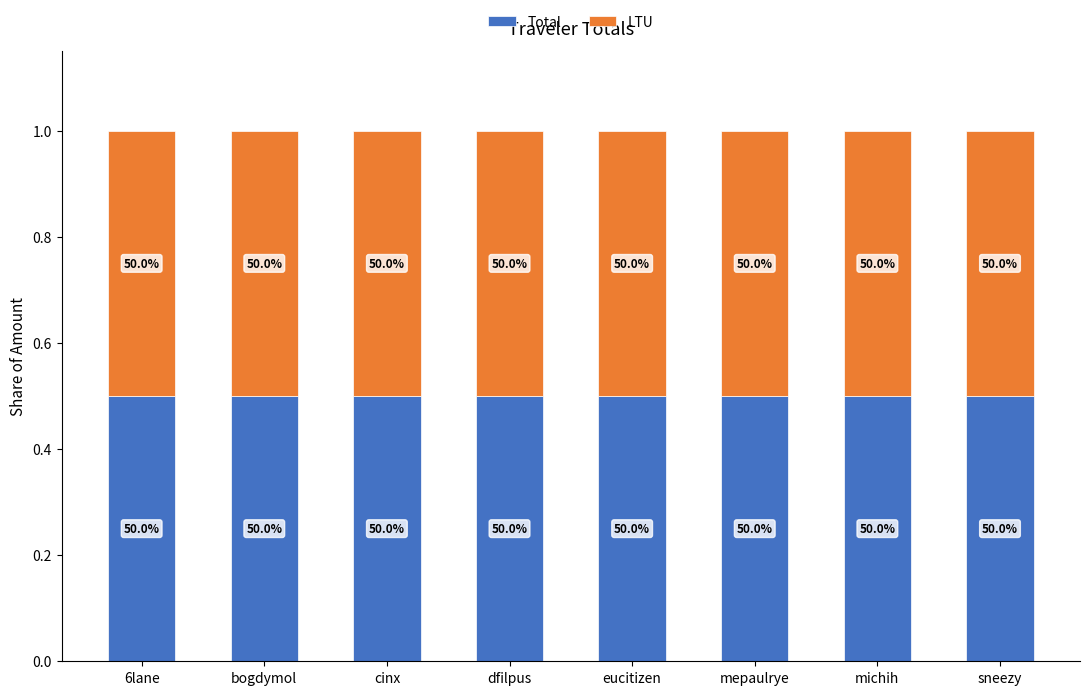

True or false: Total has a value of 595.1 at michih.

True